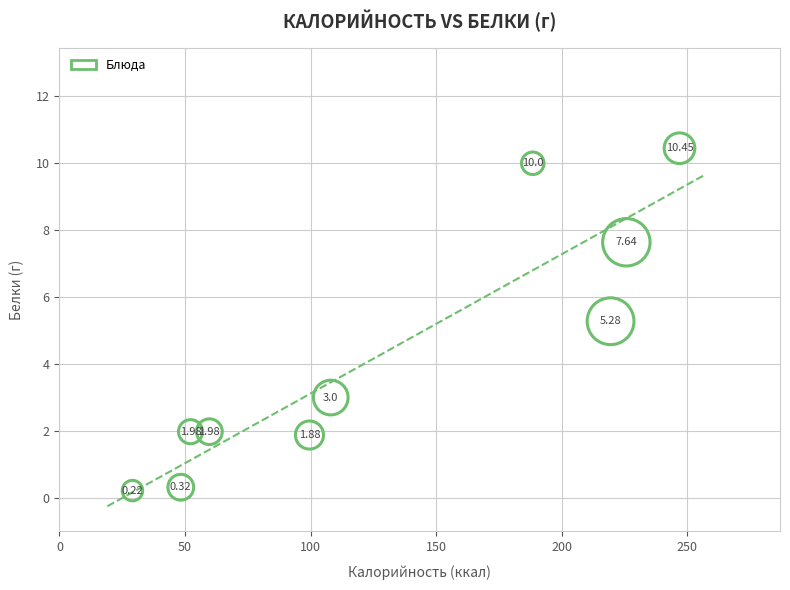

What is the range of Y values (max minus min)?

10.2